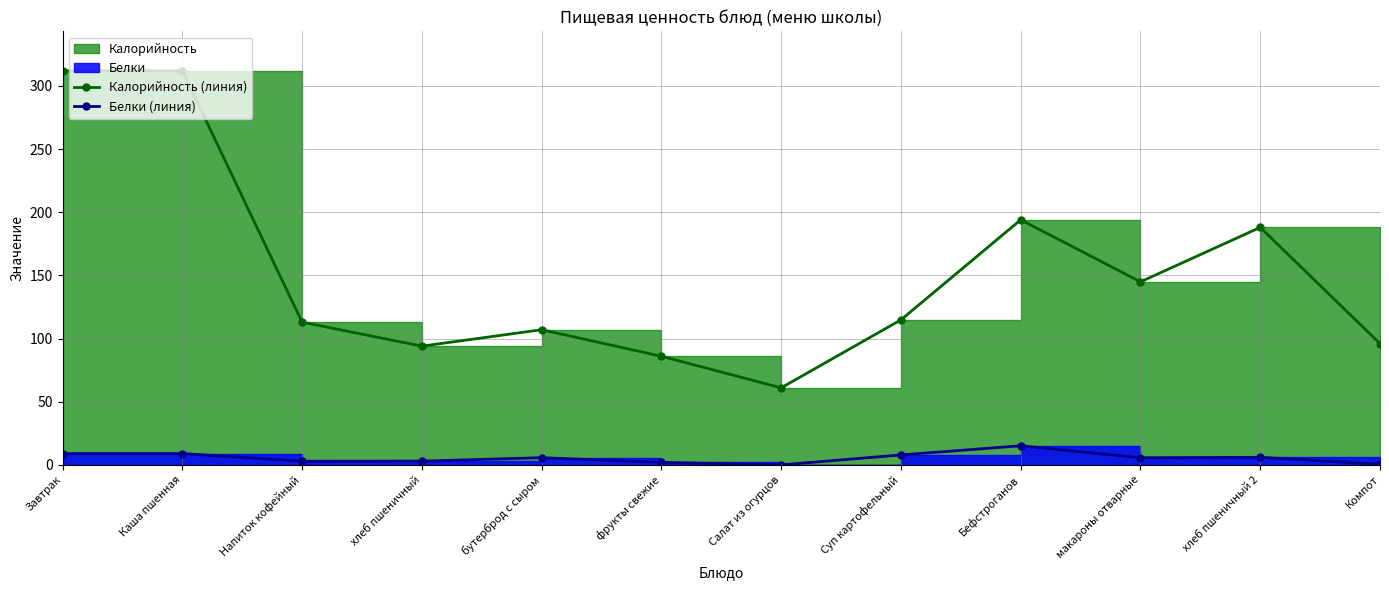

Rank the series by their maximum value, from lowest to highest.

Белки (линия), Калорийность (линия)